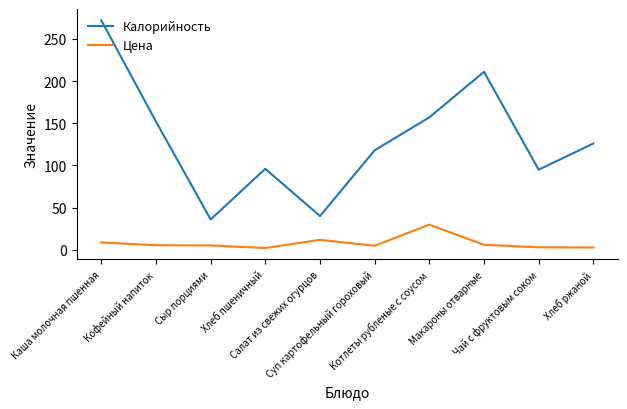

Which series has the widest spread of values?

Калорийность